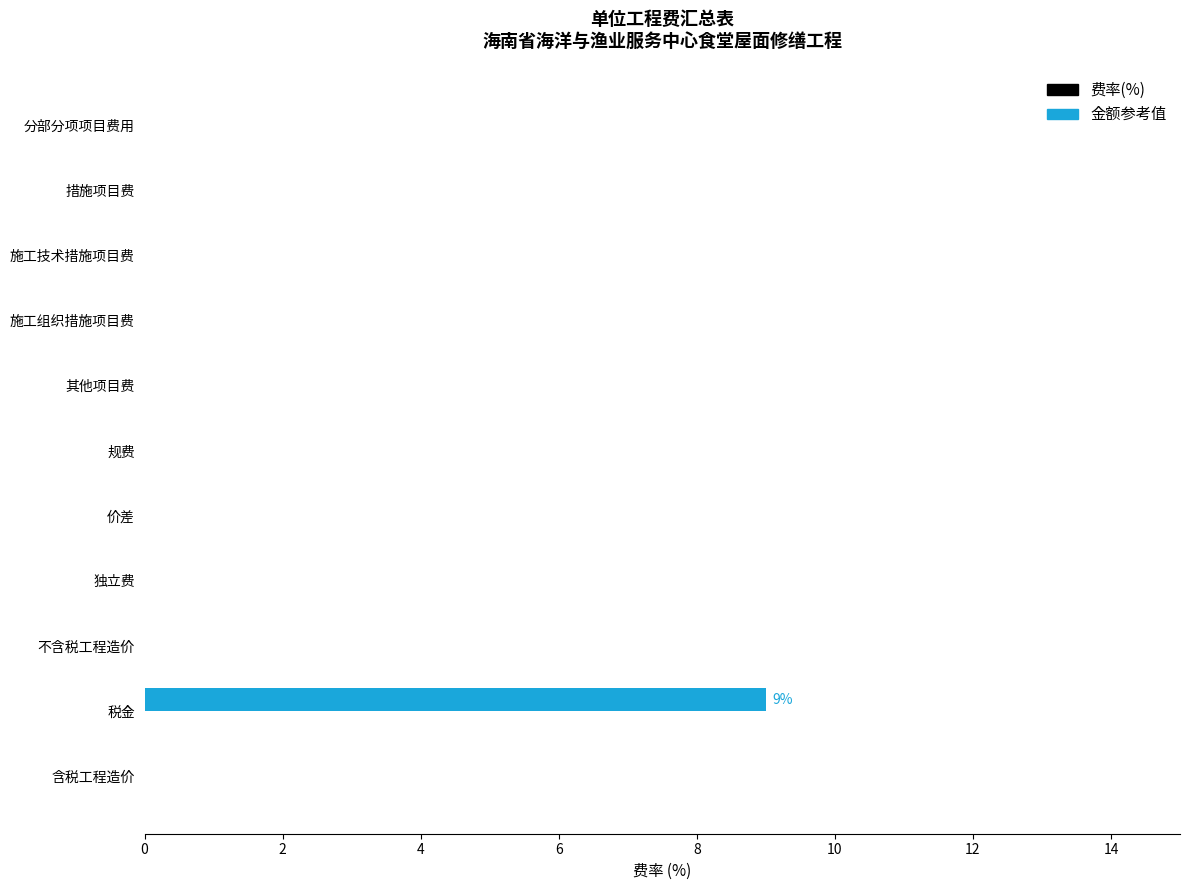

Which label corresponds to the largest value in the chart?

税金